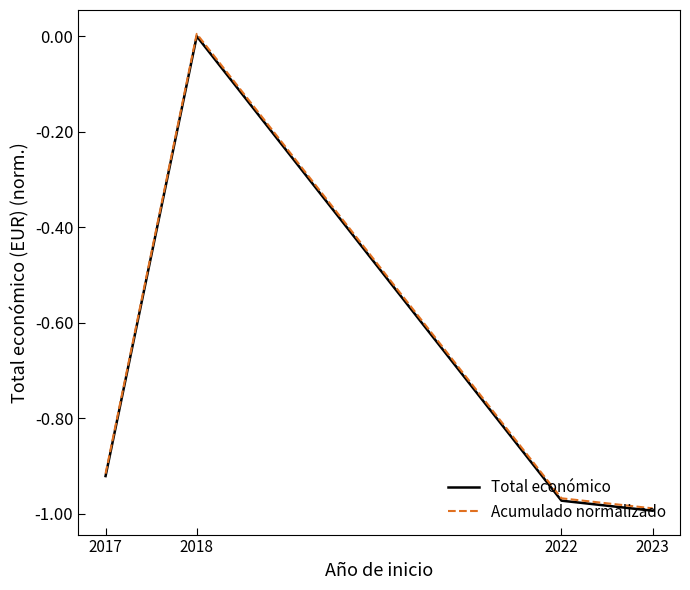

What is the sum of all Acumulado normalizado values?

-2.9